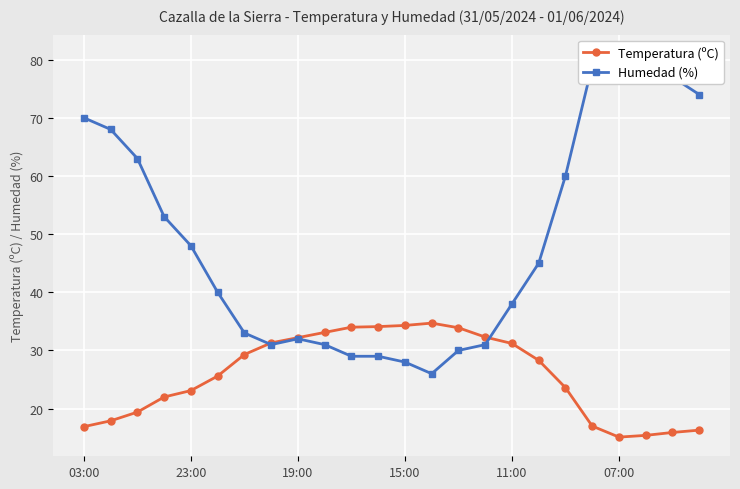

Which has a higher value, 14 or 20?

14